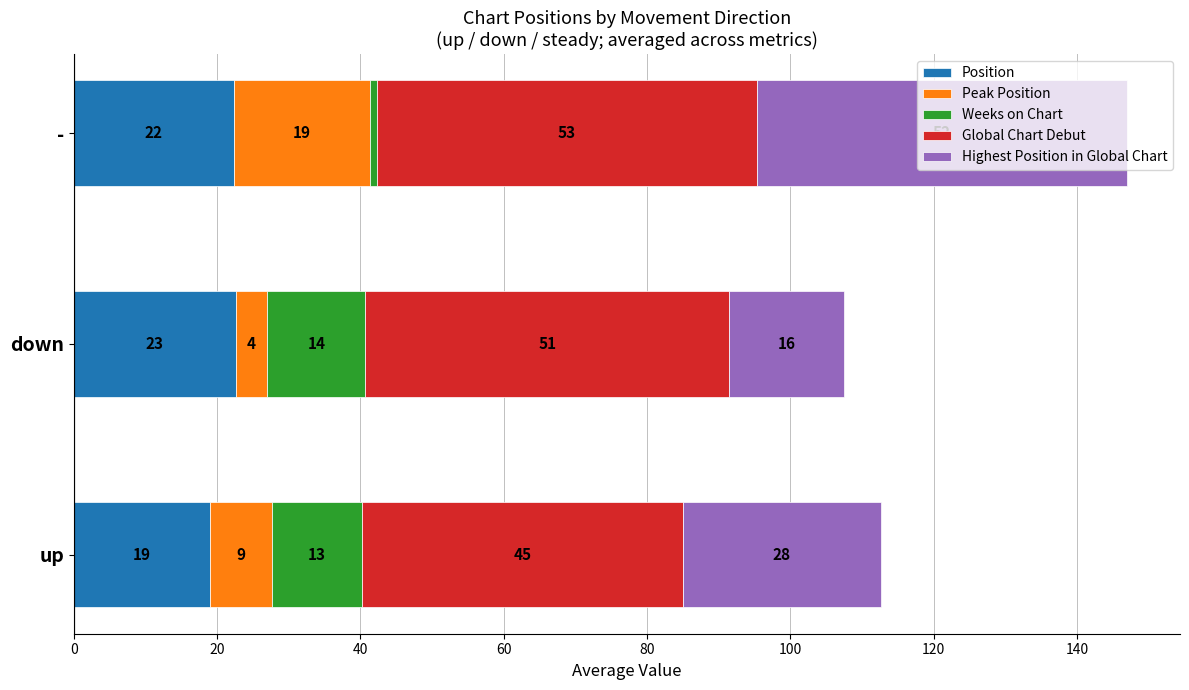

What are all the series names shown in the legend?

Position, Peak Position, Weeks on Chart, Global Chart Debut, Highest Position in Global Chart